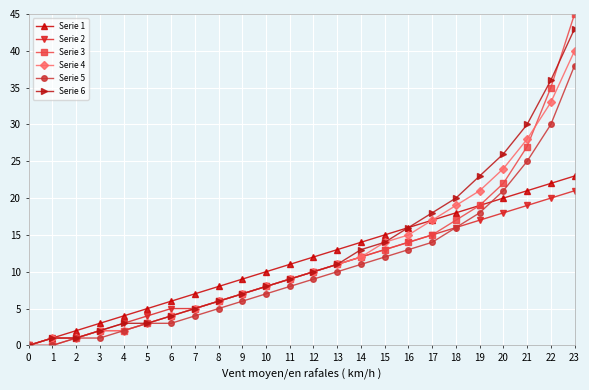

What is the highest value of the Serie 6 series?

43